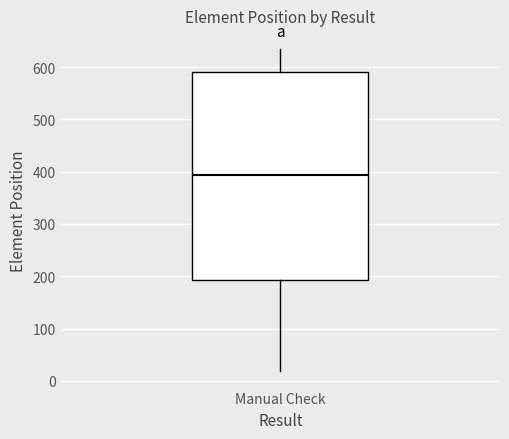

Where is the upper edge of the box for Manual Check on the y-axis? The values are not printed on the chart, so give them approximately, as read against the axis.

590